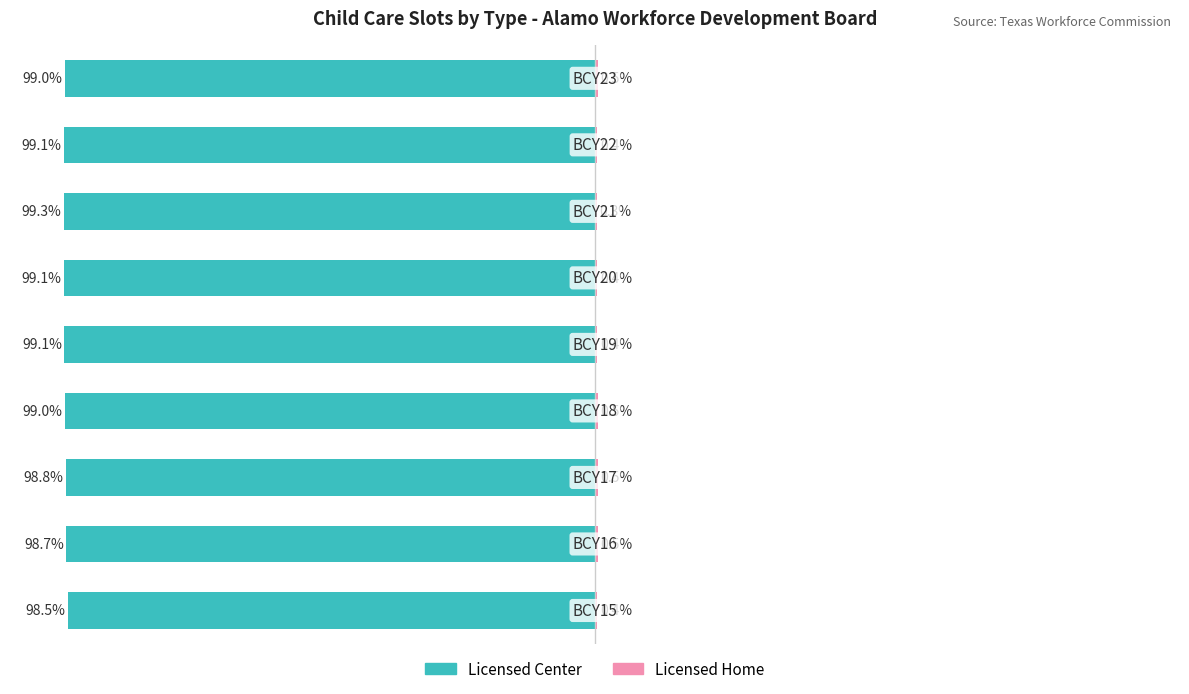

Reading right to left, transcribe all the data shown in this chart.

Licensed Center: 8=-99.0	7=-99.1	6=-99.3	5=-99.1	4=-99.1	3=-99.0	2=-98.8	1=-98.7	0=-98.5
Licensed Home: 8=0.5	7=0.4	6=0.3	5=0.4	4=0.4	3=0.5	2=0.5	1=0.5	0=0.4